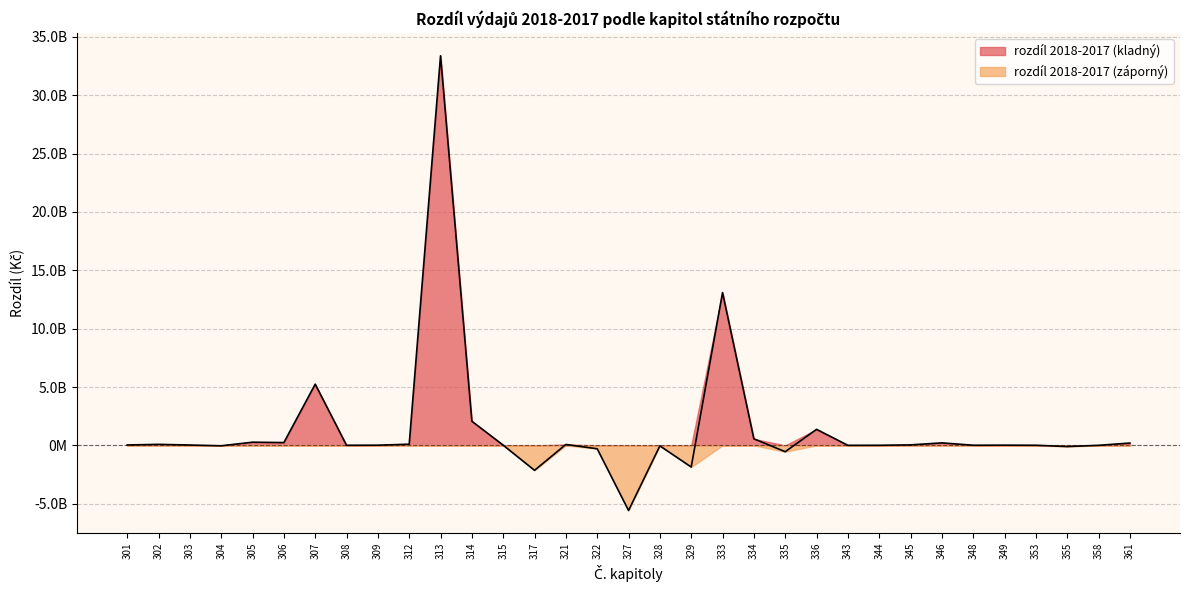

List the labels in order of value, smallest first.

327, 317, 329, 335, 322, 355, 328, 304, 343, 358, 308, 344, 353, 348, 309, 315, 349, 303, 301, 345, 321, 302, 312, 361, 346, 306, 305, 334, 336, 314, 307, 333, 313